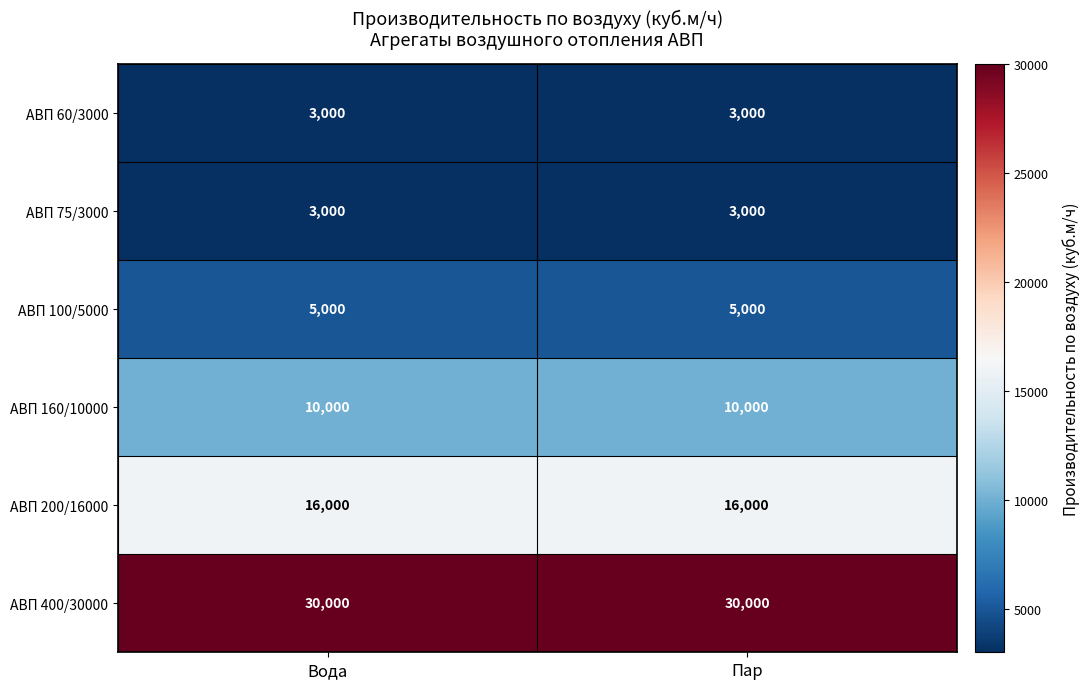

At how many categories does at least one series exceed 28160?

2